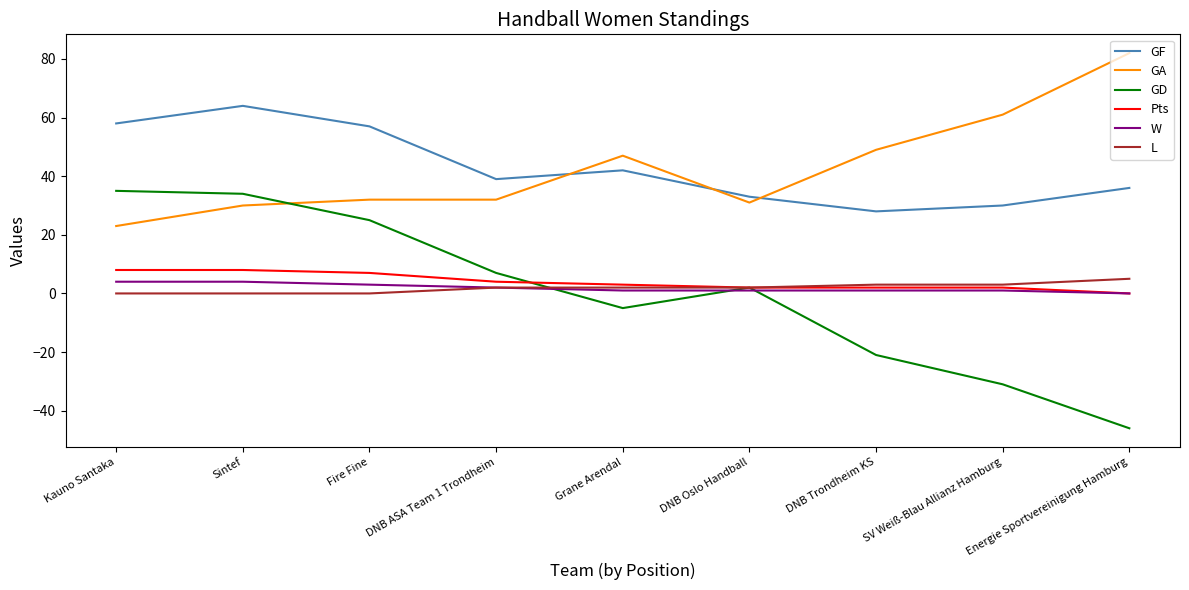

Is the value of GD at Kauno Santaka greater than the value of L at Grane Arendal?

Yes